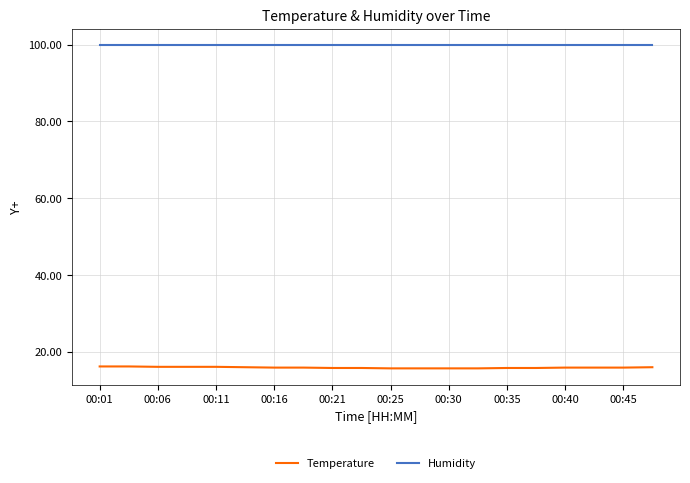

What is the lowest value of the Humidity series?

99.9